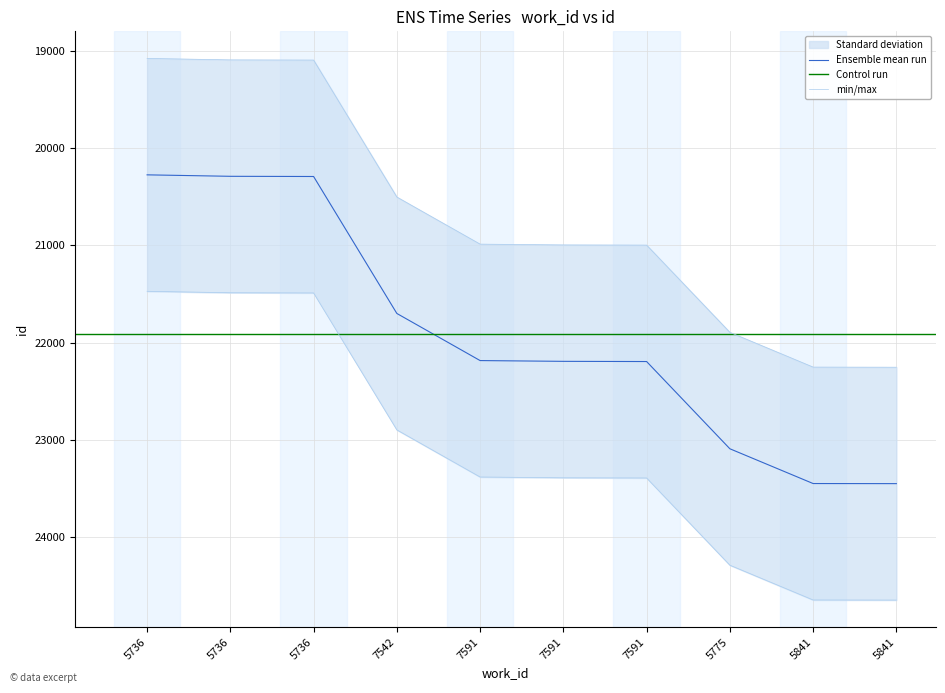

True or false: there are more than 2 points higher than both neighbors.

False